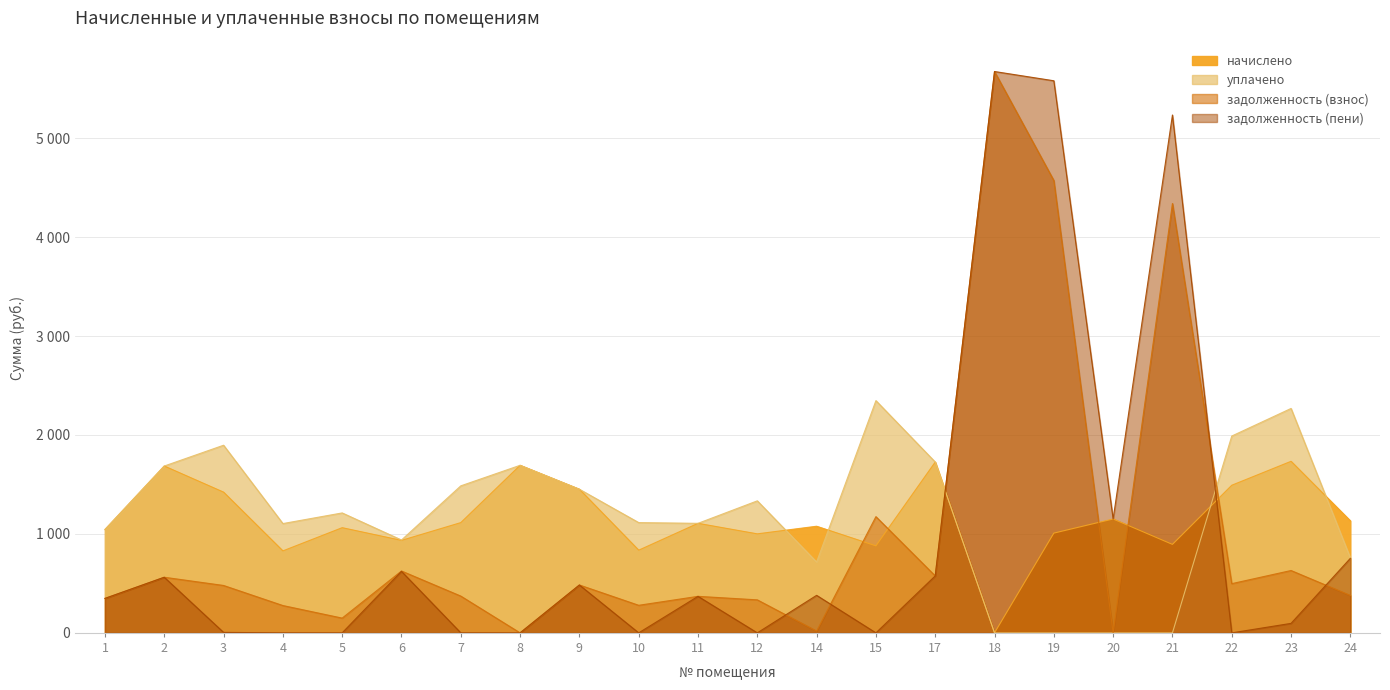

Reading left to right, transcribe all the data shown in this chart.

начислено: 1044.8	1686.4	1422.4	828.5	1063.1	934.8	1114.5	1693.7	1451.7	835.9	1107.1	1000.8	1077.8	879.8	1726.7	0.0	1008.1	1151.1	894.5	1492.0	1734.0	1132.8
уплачено: 1044.8	1686.4	1896.6	1104.7	1212.3	938.5	1486.0	1693.7	1451.7	1114.5	1107.1	1334.4	716.4	2347.3	1726.7	0.0	0.0	0.0	0.0	1989.4	2268.4	757.3
задолженность (взнос): 348.3	562.1	479.0	276.2	149.1	625.4	371.8	0.0	483.9	278.6	369.1	333.6	18.0	1174.7	575.6	5674.0	4572.4	0.0	4339.9	497.4	630.2	378.1
задолженность (пени): 348.3	562.1	4.9	0.0	0.0	621.8	0.3	0.0	483.9	0.0	369.1	0.0	379.3	0.0	575.6	5674.0	5580.5	1151.1	5234.4	0.0	95.8	753.6